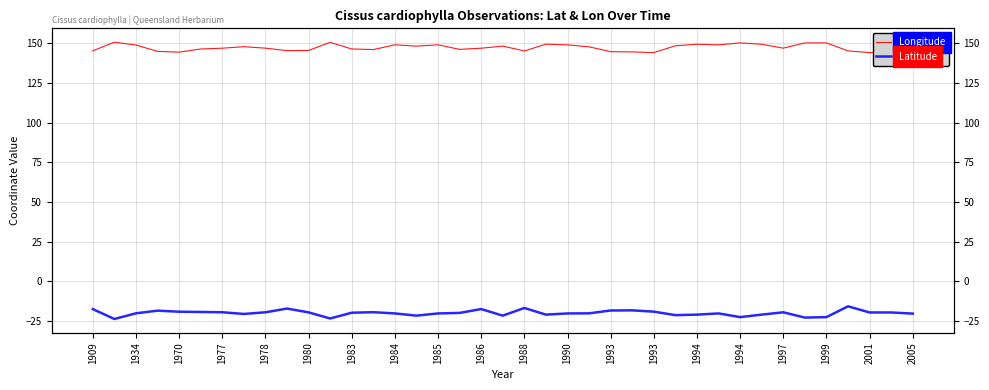

Where is the first local minimum for Latitude?

1934